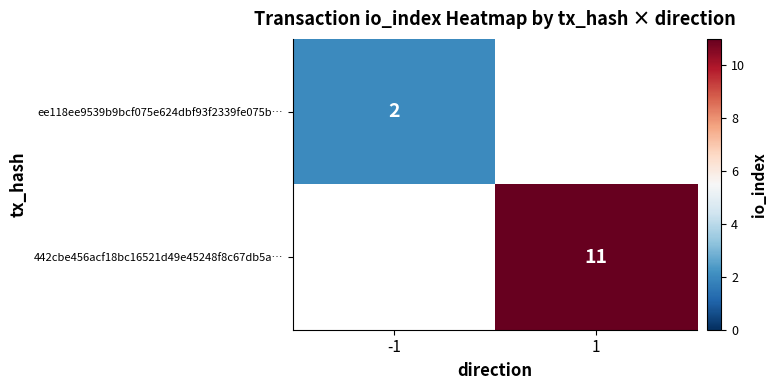

The value of ee118ee9539b9bcf075e624dbf93f2339fe075b… at -1 is 1. True or false?

False